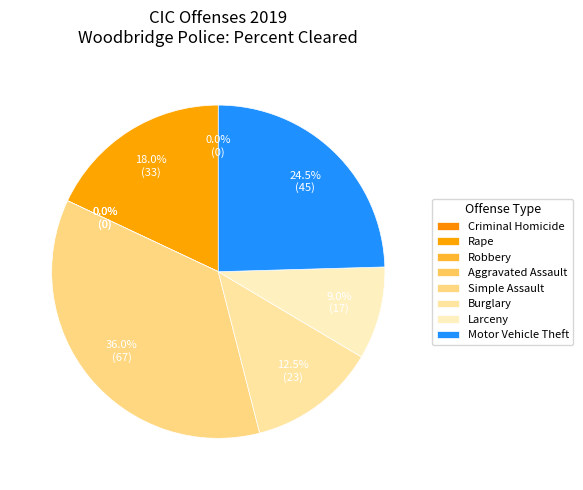

To the nearest percent, what is the difference between the Aggravated Assault and Simple Assault slice percentages?

36%